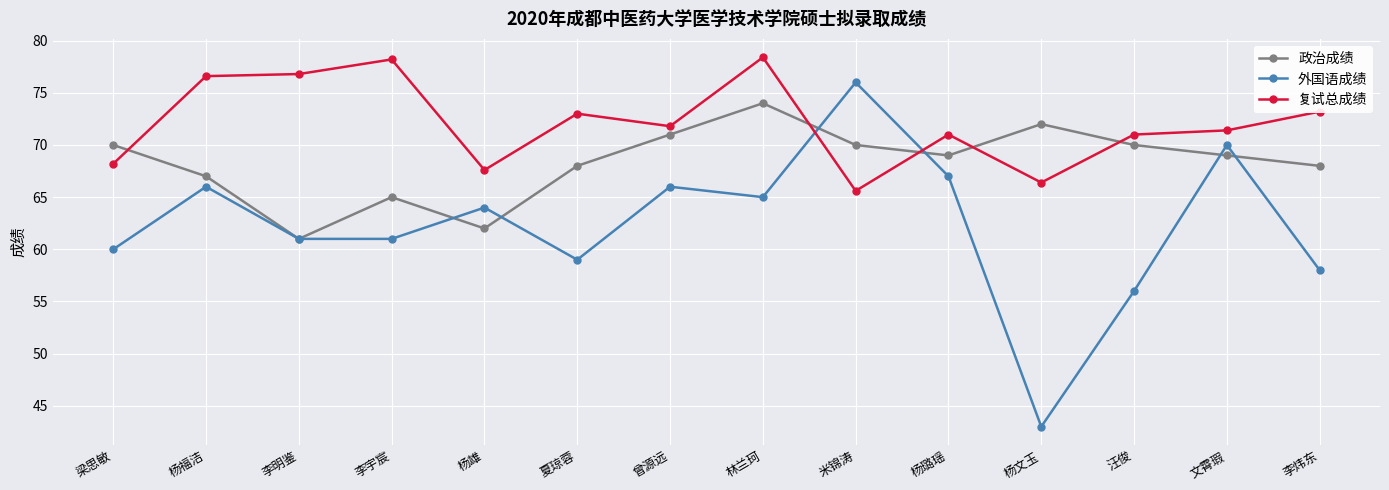

What value does the 外国语成绩 series have at 李宇宸?

61.0